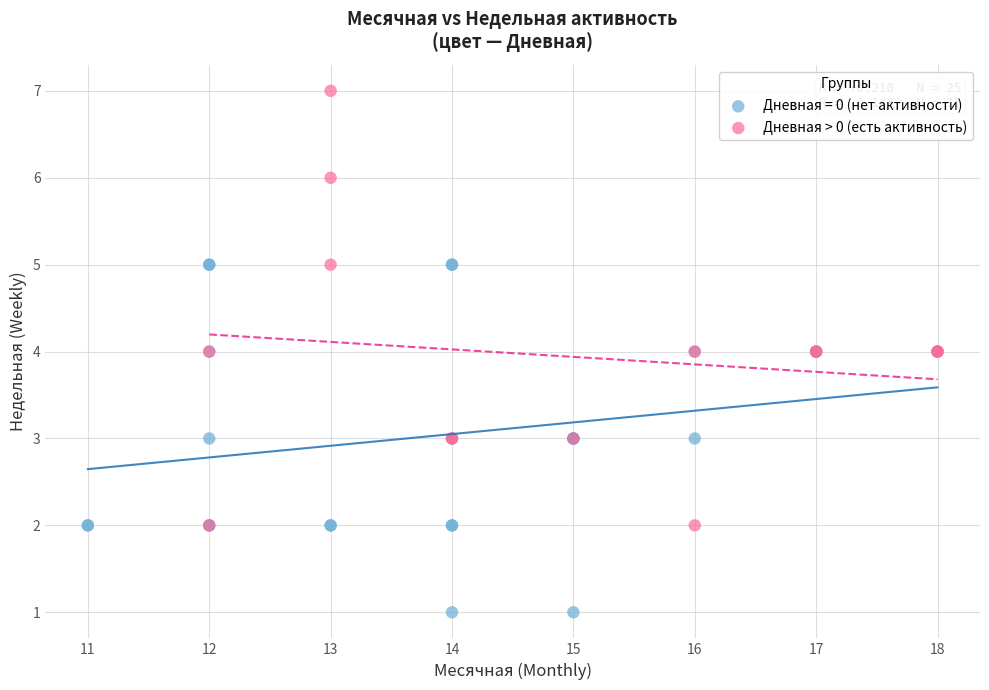

Which series contains the lowest Y value?

Дневная = 0 (нет активности)